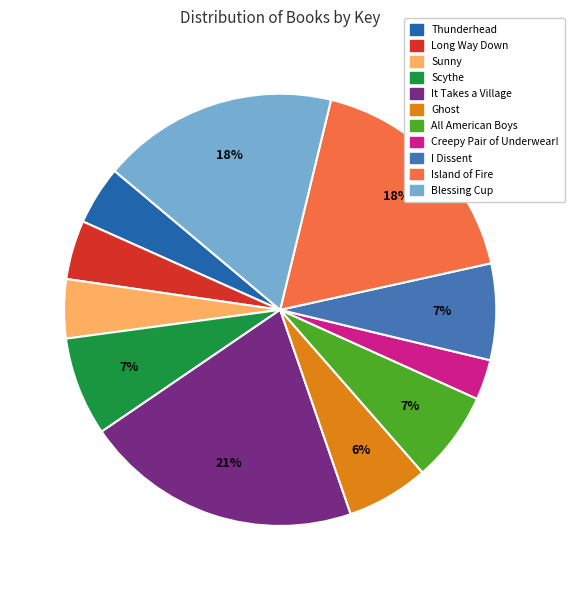

Which category has the biggest portion of the pie?

It Takes a Village